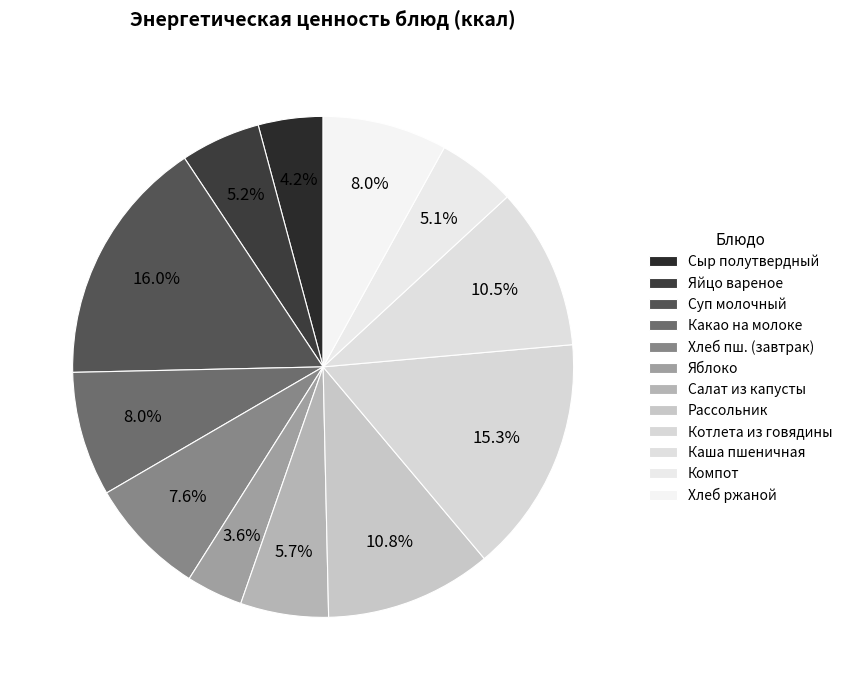

Which category has the biggest portion of the pie?

Суп молочный